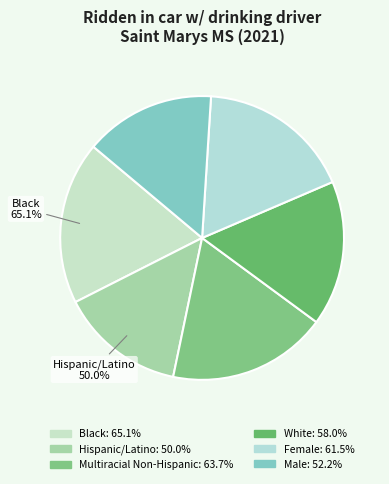

Rank the categories by value from highest to lowest.

Black, Multiracial Non-Hispanic, Female, White, Male, Hispanic/Latino